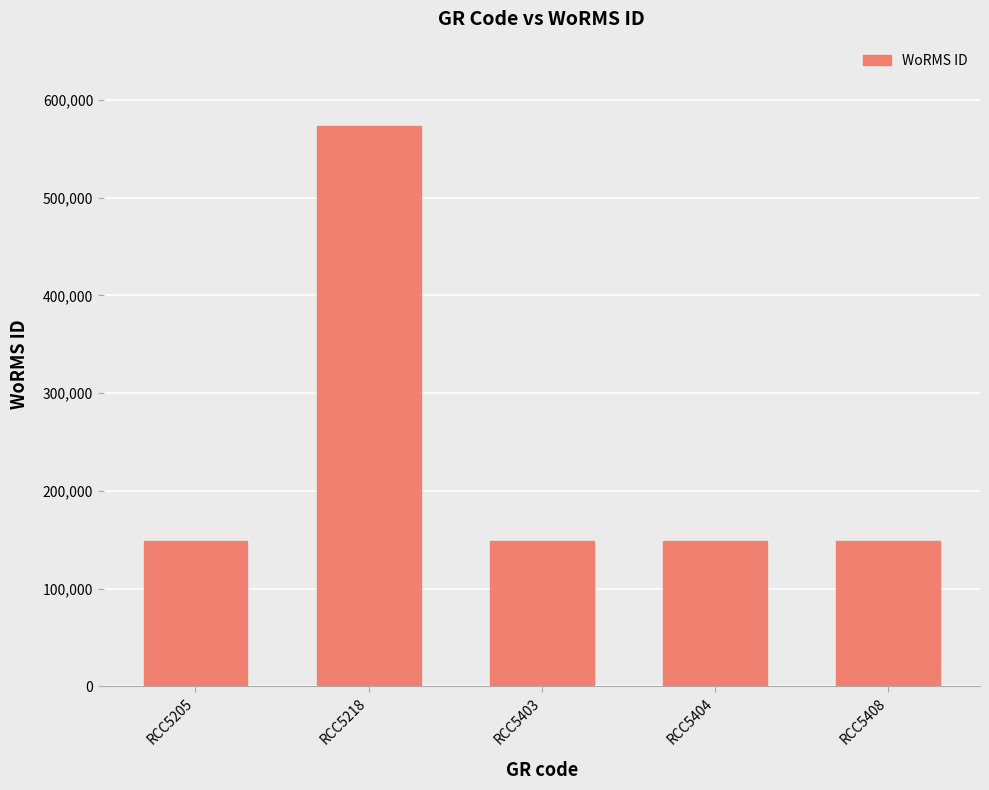

What is the sum of all values?

1170354